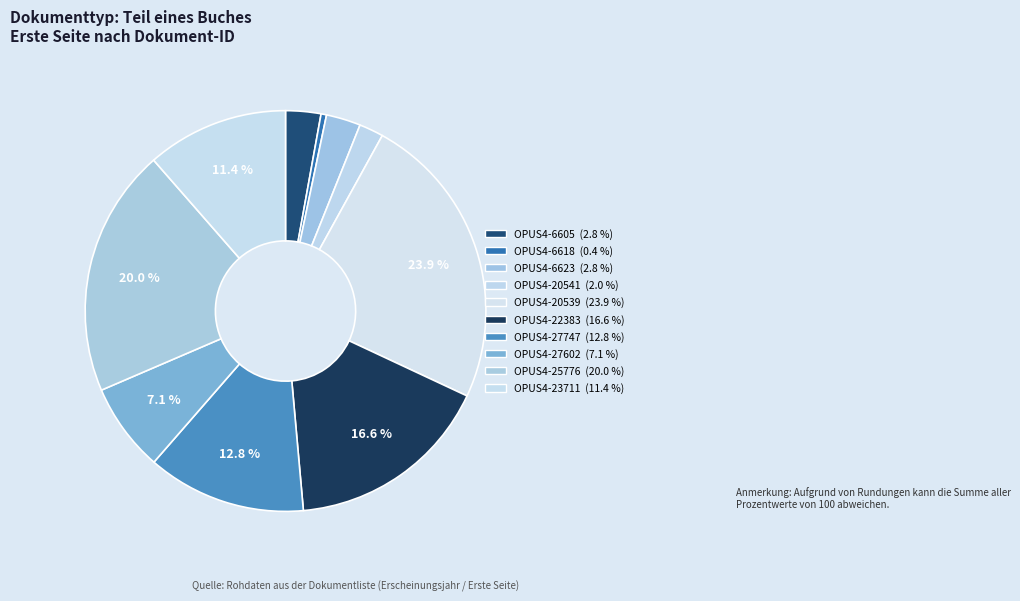

Which has a higher value, OPUS4-22383 or OPUS4-25776?

OPUS4-25776